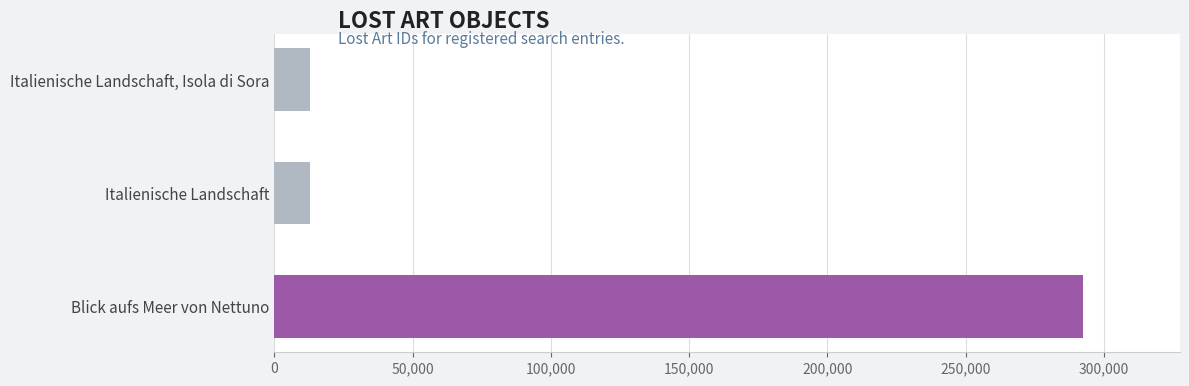

Rank the categories by value from lowest to highest.

Italienische Landschaft, Italienische Landschaft, Isola di Sora, Blick aufs Meer von Nettuno